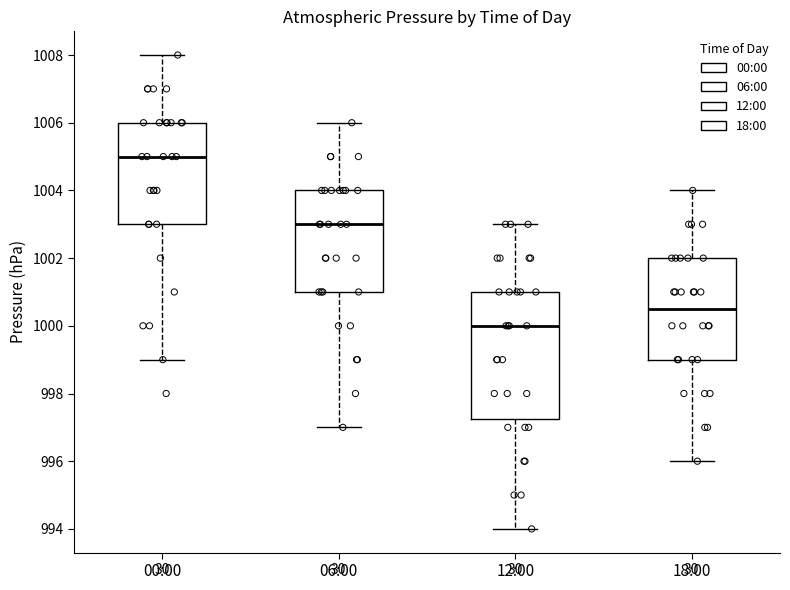

Where does the lower whisker of the box for 18:00 end on the y-axis? The values are not printed on the chart, so give them approximately, as read against the axis.

996.0